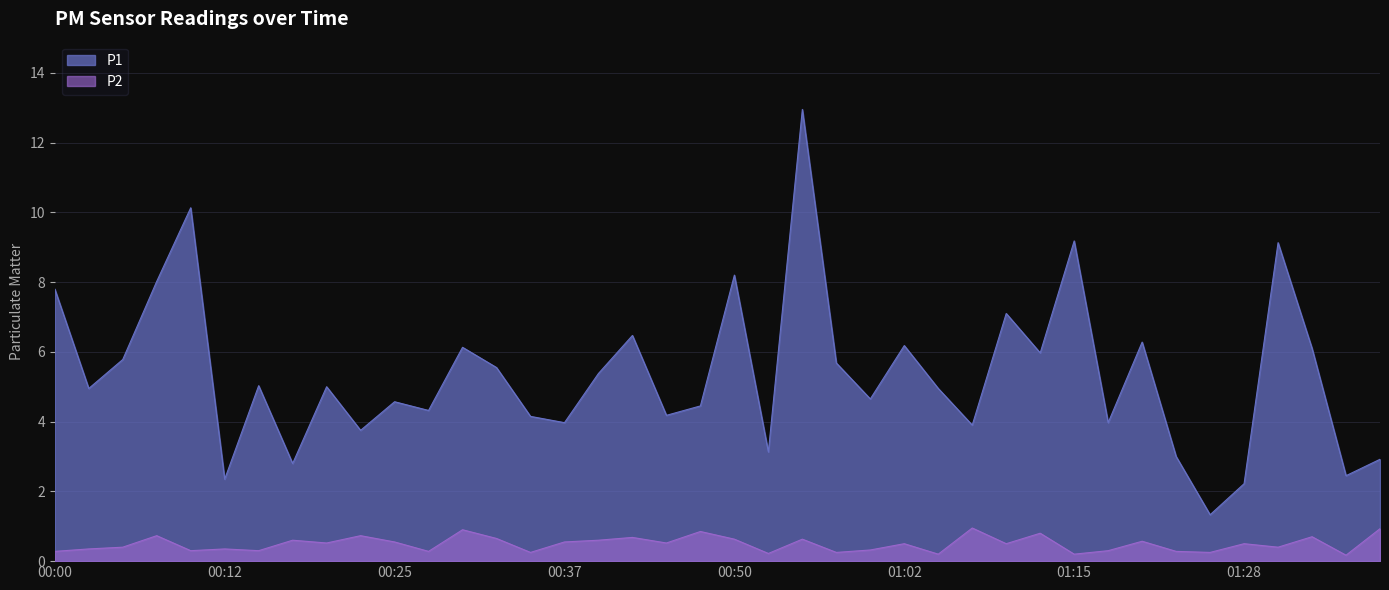

Between 00:52 and 00:12, which is larger?

00:52